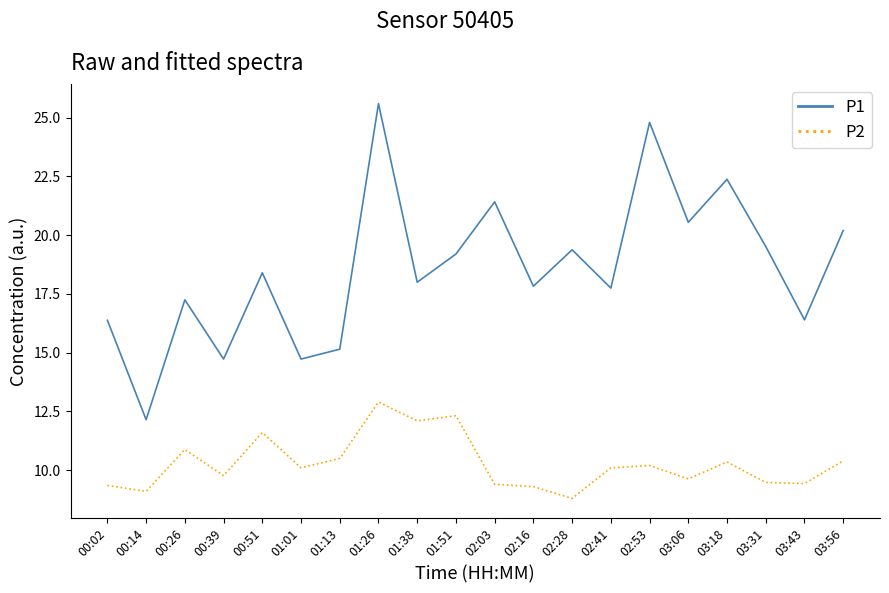

What is the difference between the maximum and second lowest values in the P1 series?

10.9